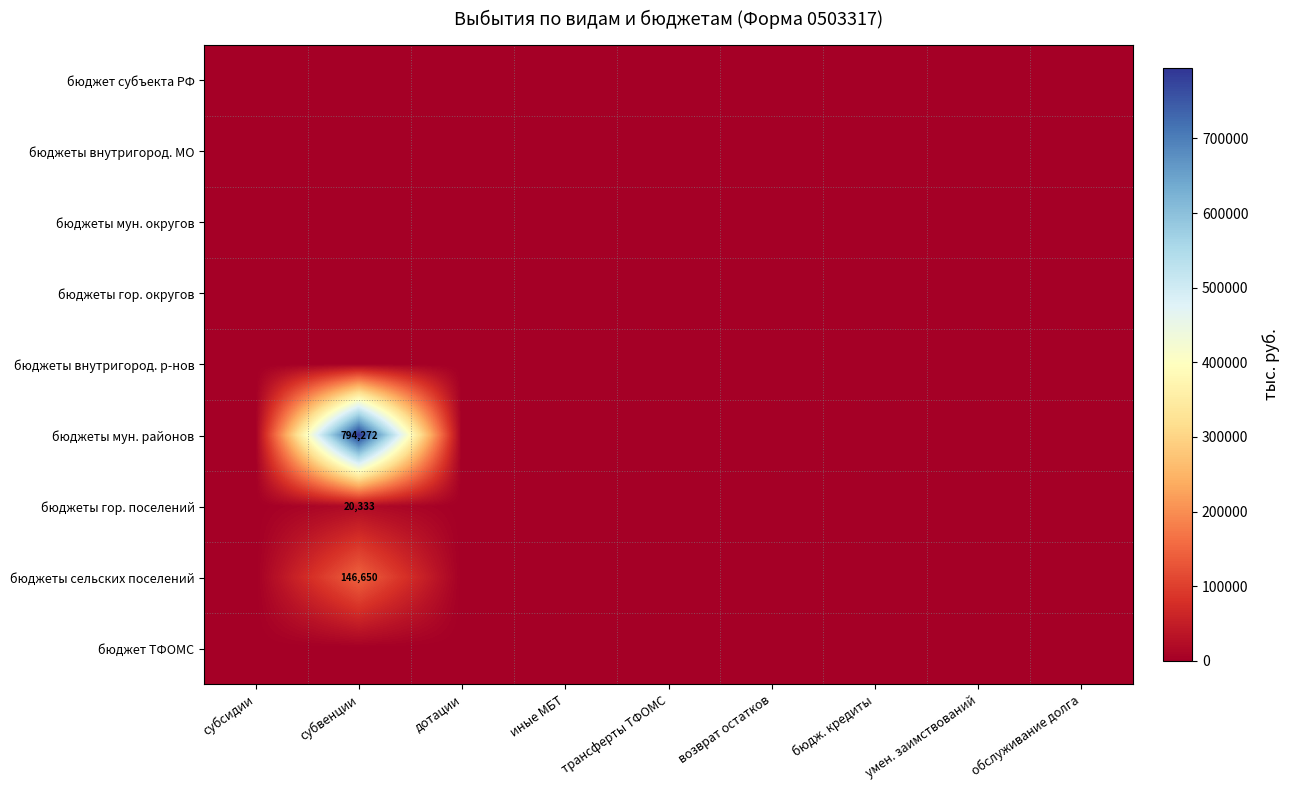

How many distinct data groups are displayed?

9